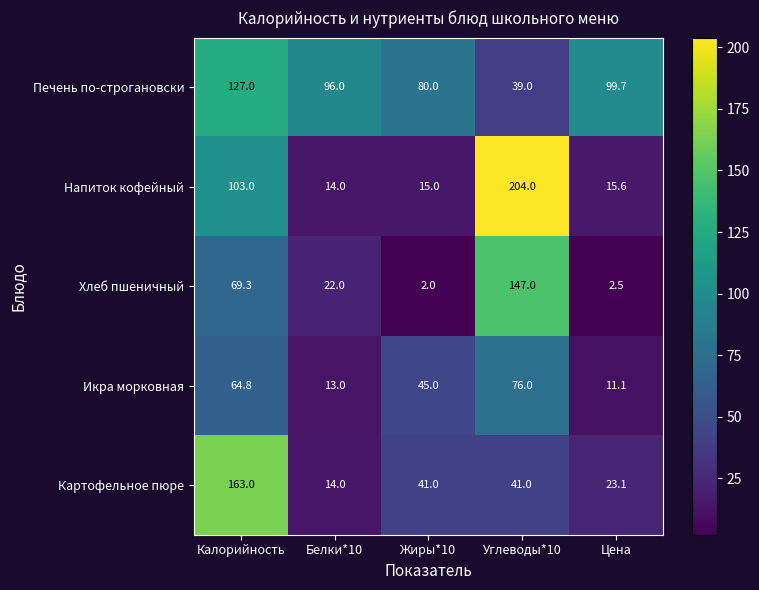

Rank the series at Калорийность from highest to lowest value.

Картофельное пюре, Печень по-строгановски, Напиток кофейный, Хлеб пшеничный, Икра морковная